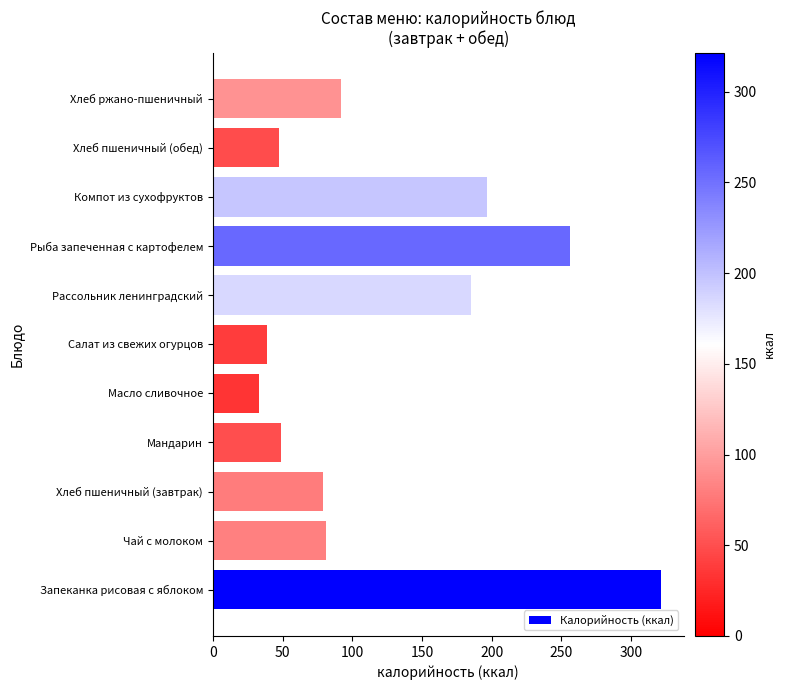

The value at Масло сливочное is 17.6. True or false?

False